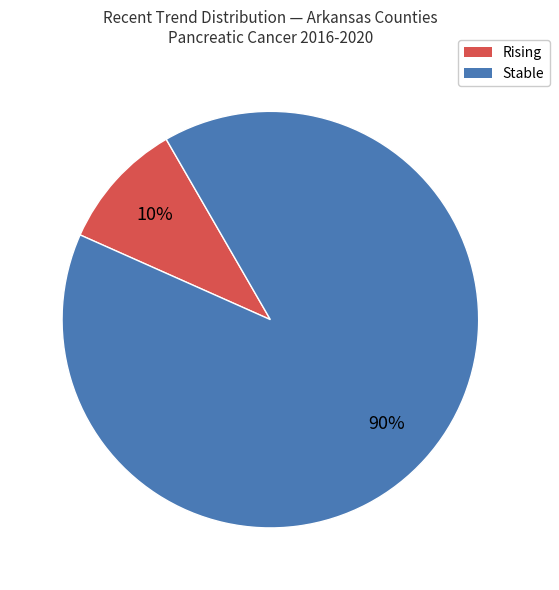

Is there any slice that represents more than half of the pie?

Yes